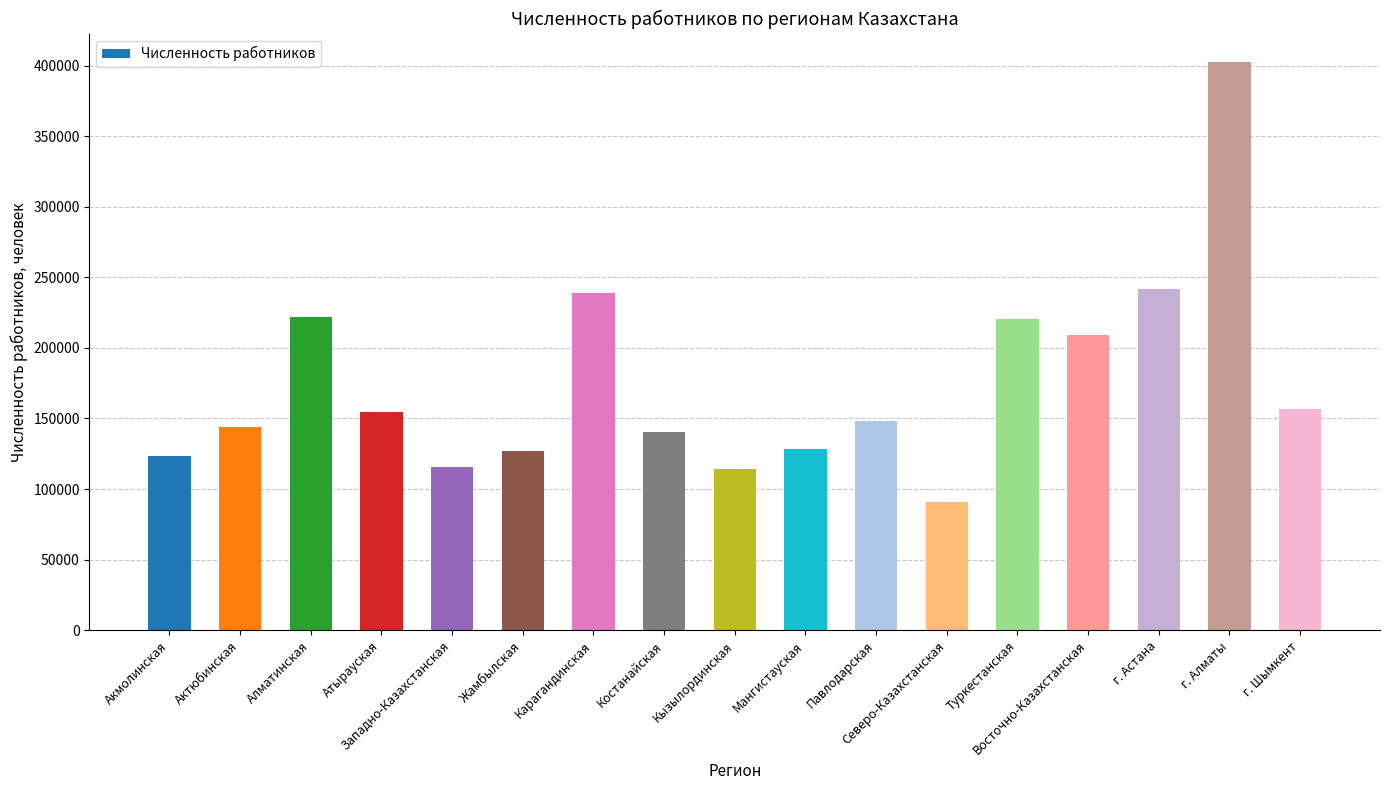

At which label does the data first exceed 148126?

Алматинская